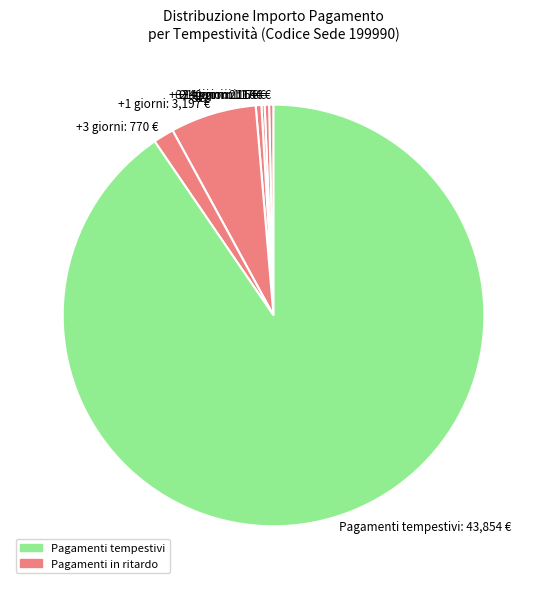

Which has a higher value, +40 giorni: 164 € or +3 giorni: 770 €?

+3 giorni: 770 €